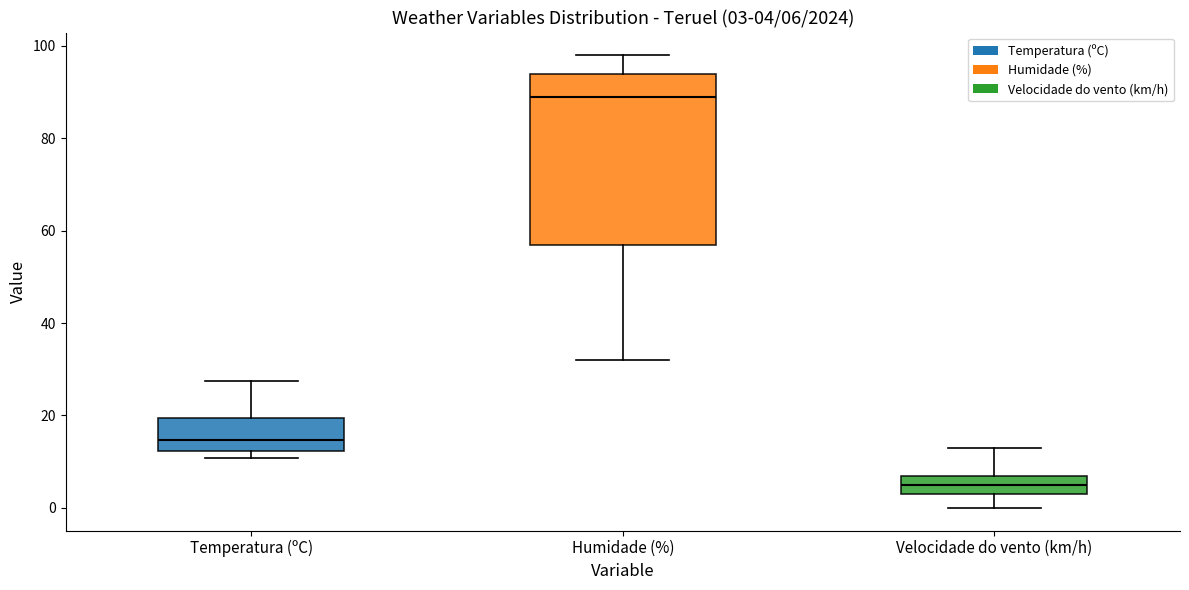

Which box's median line is the lowest?

Velocidade do vento (km/h)